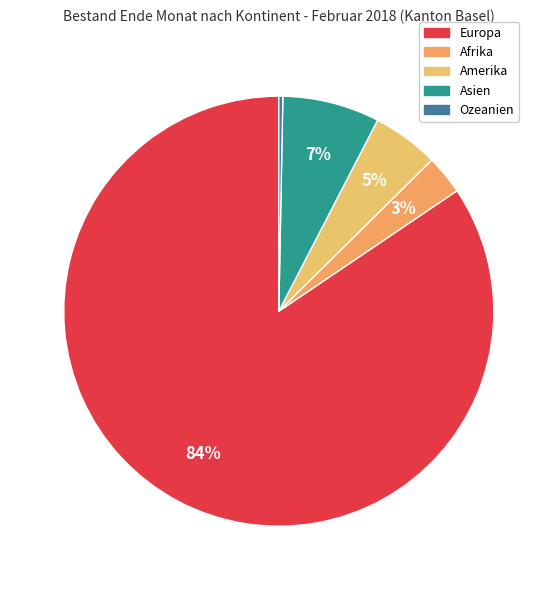

How many segments does this pie chart have?

5